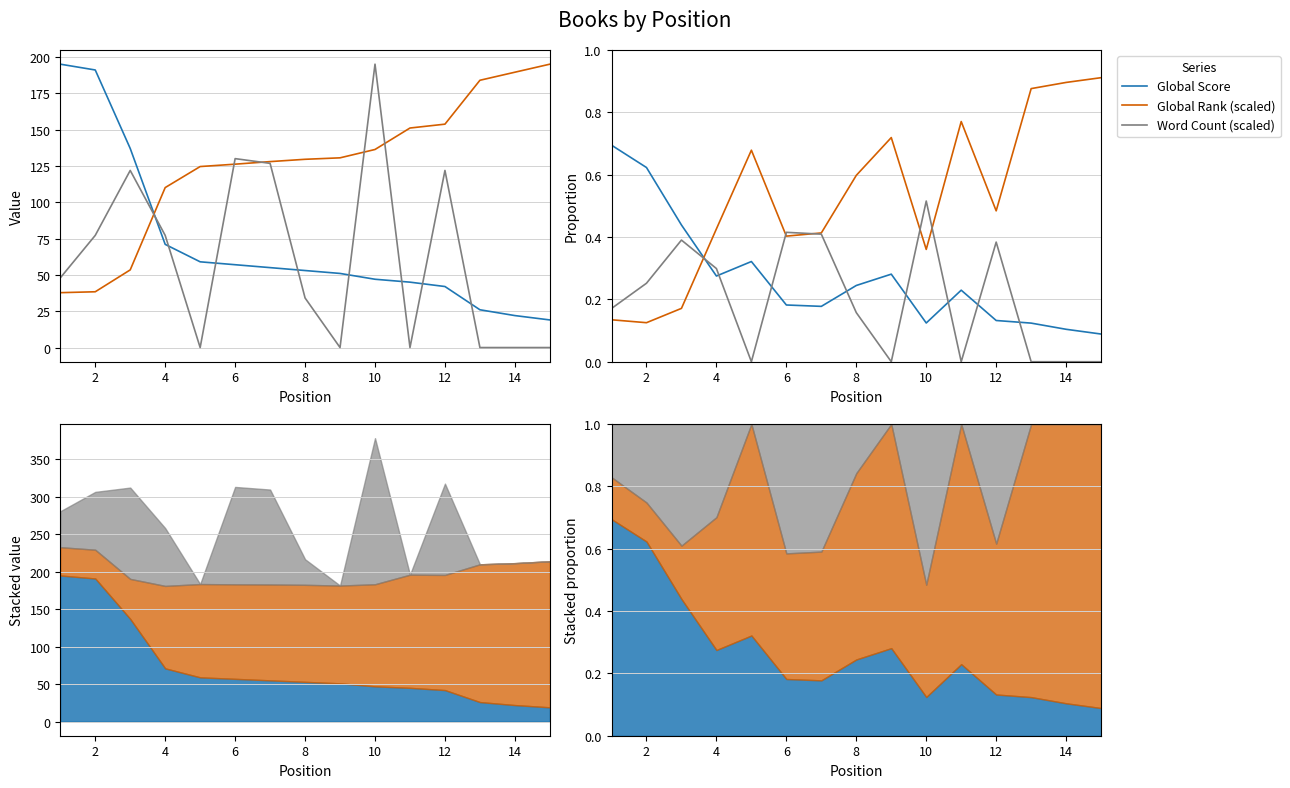

The Global Rank (scaled) series shows 1.1 at 10. True or false?

False